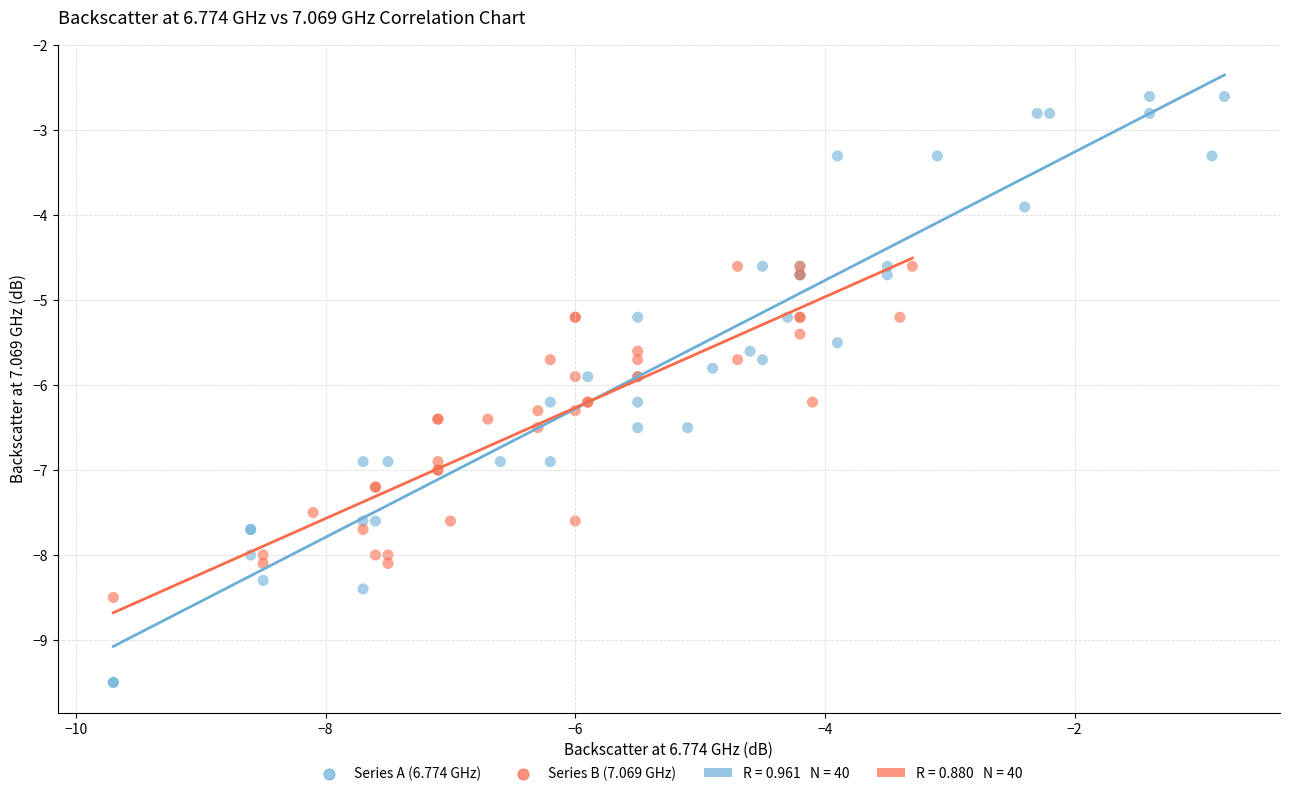

Which series reaches the minimum Y coordinate?

Series A (6.774 GHz)